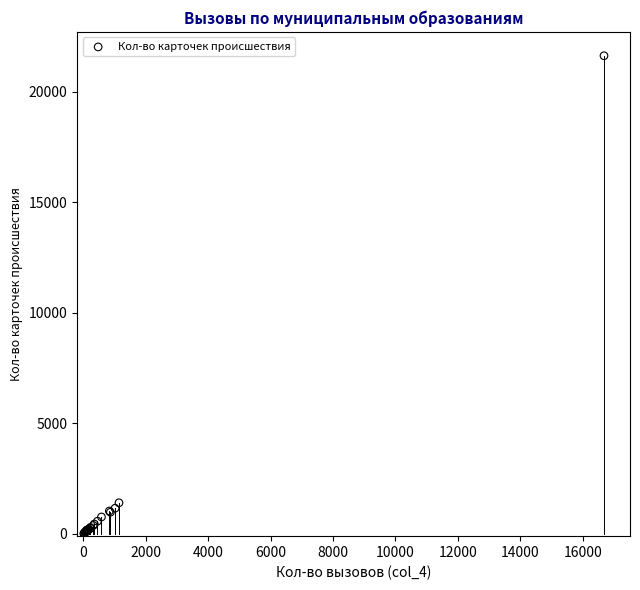

What Y value in the scatter plot is closest to 10819?

1409